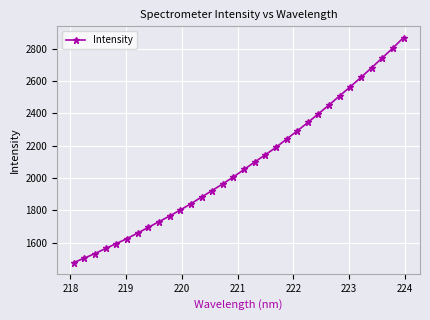

What is the value of the 11th point from the left?

1801.8